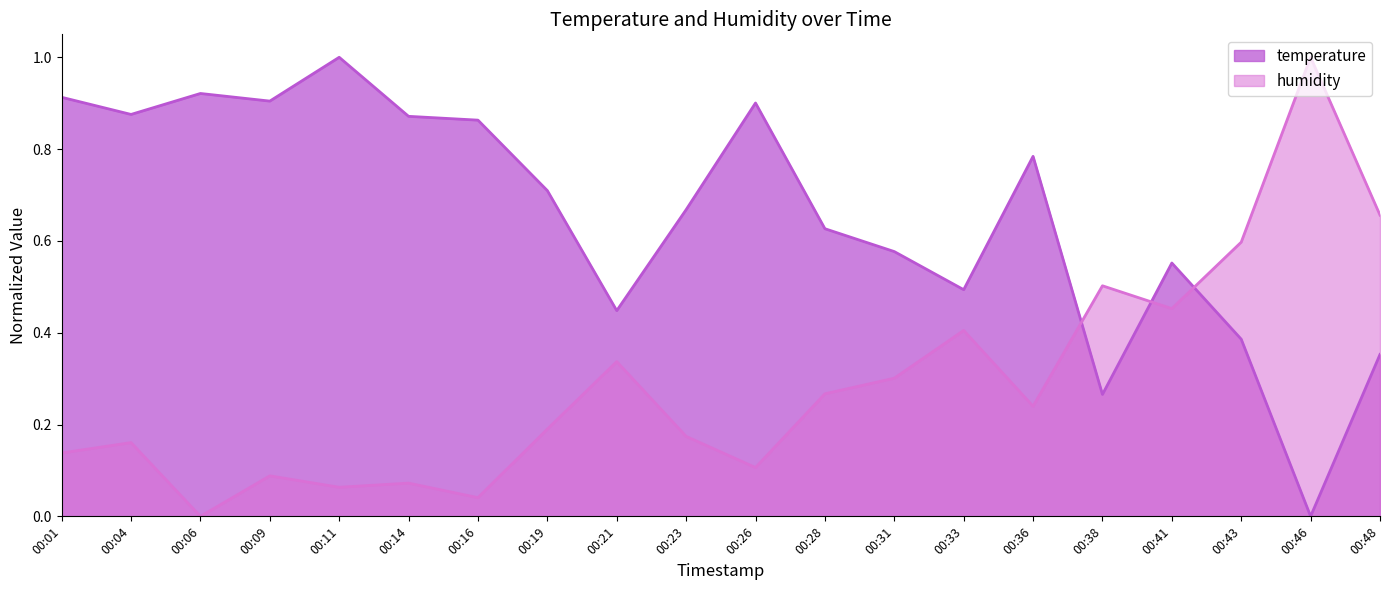

What value does the temperature series have at 00:01?

0.9